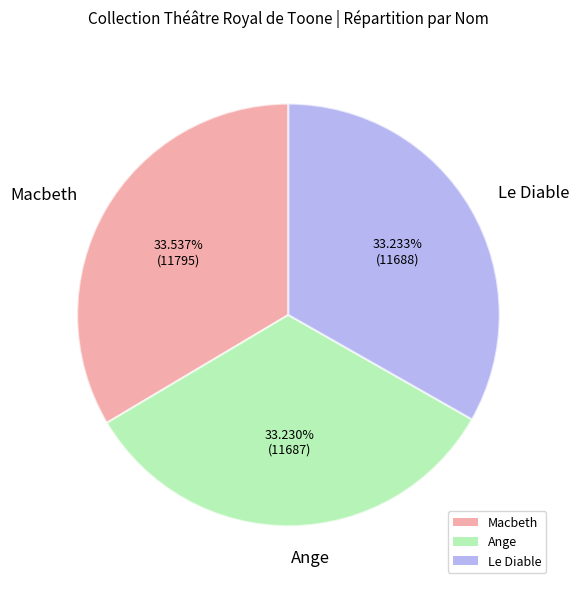

To the nearest percent, what percentage of the pie is Ange?

33%